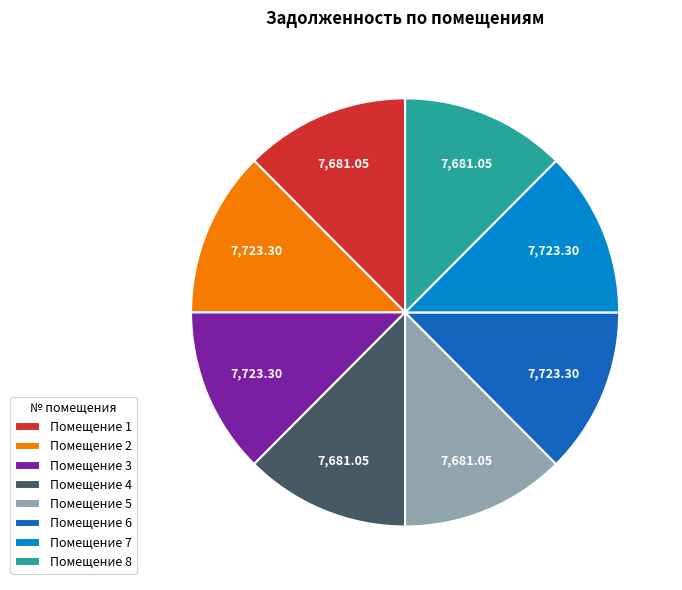

Does Помещение 8 account for over 50% of the chart?

No